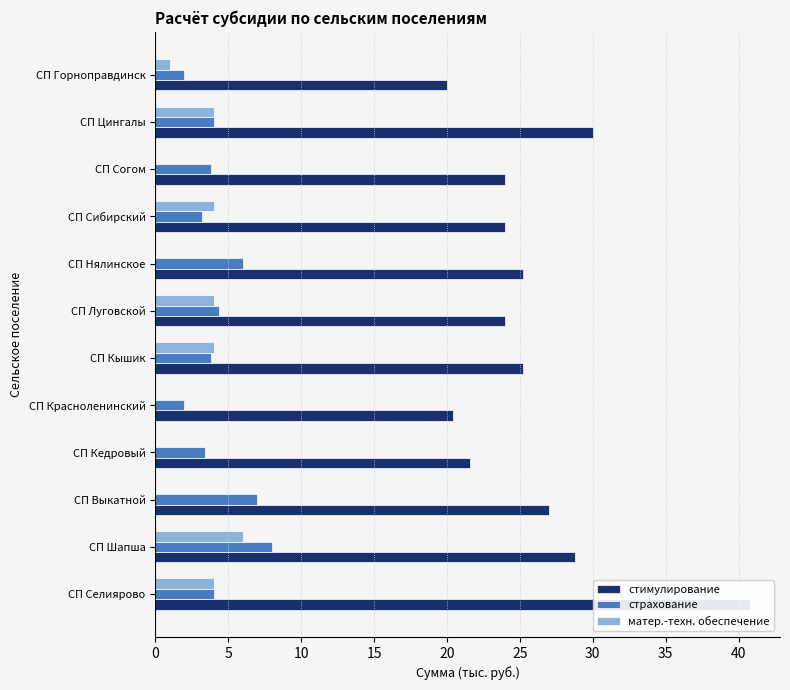

What are all the series names shown in the legend?

стимулирование, страхование, матер.-техн. обеспечение